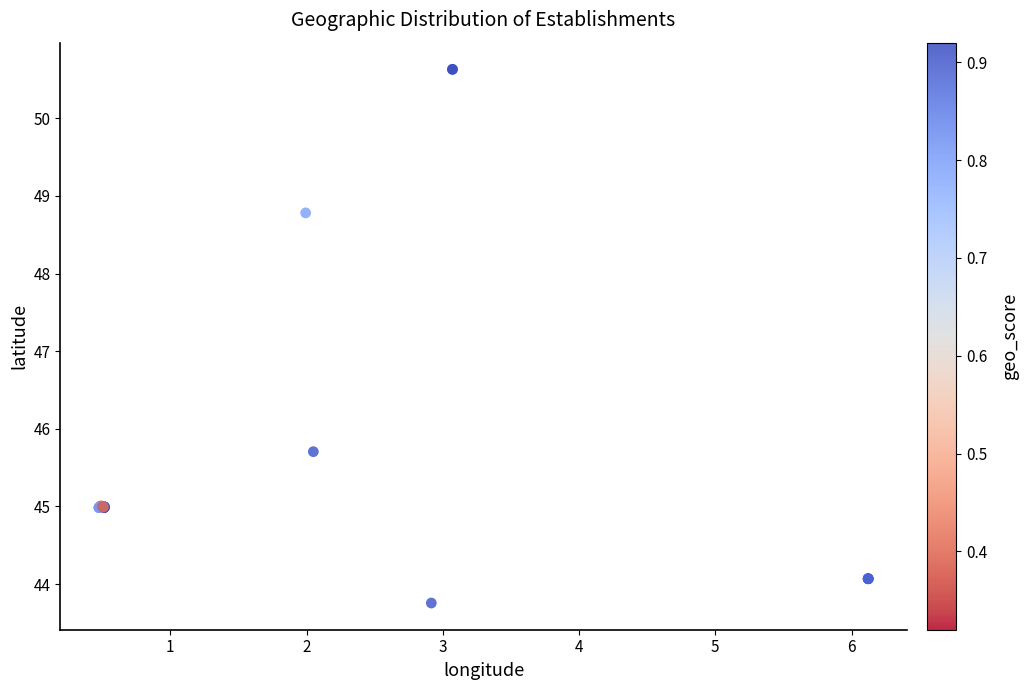

What Y value in the scatter plot is closest to 47?

45.7